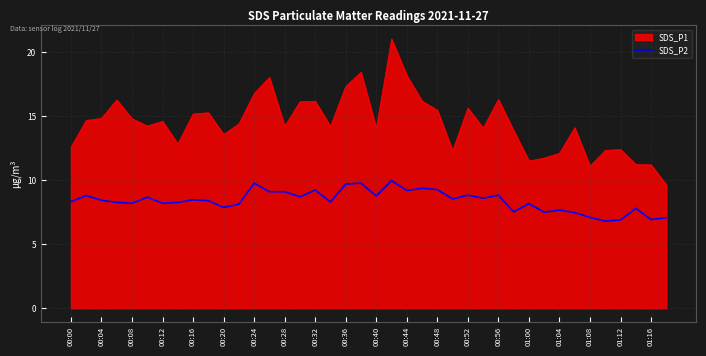

Which series has the widest spread of values?

SDS_P1